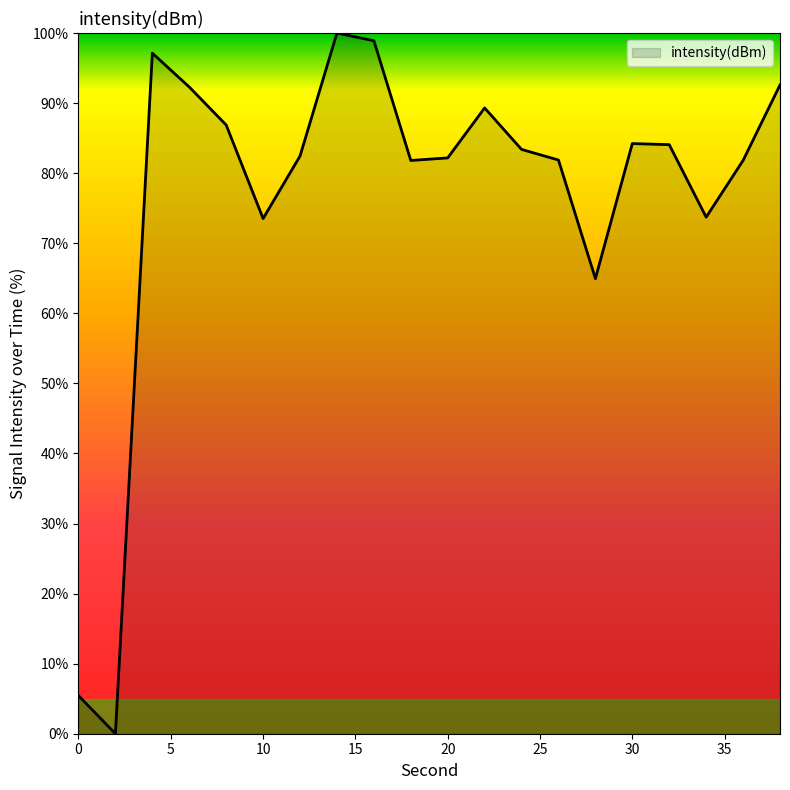

What is the maximum value shown in the chart?

100.0